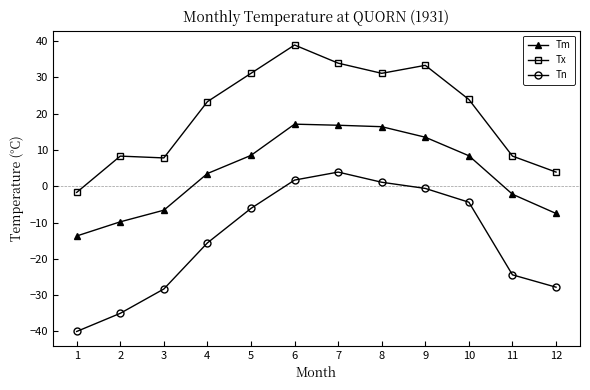

True or false: Tn has more than 0 points higher than both neighbors.

True